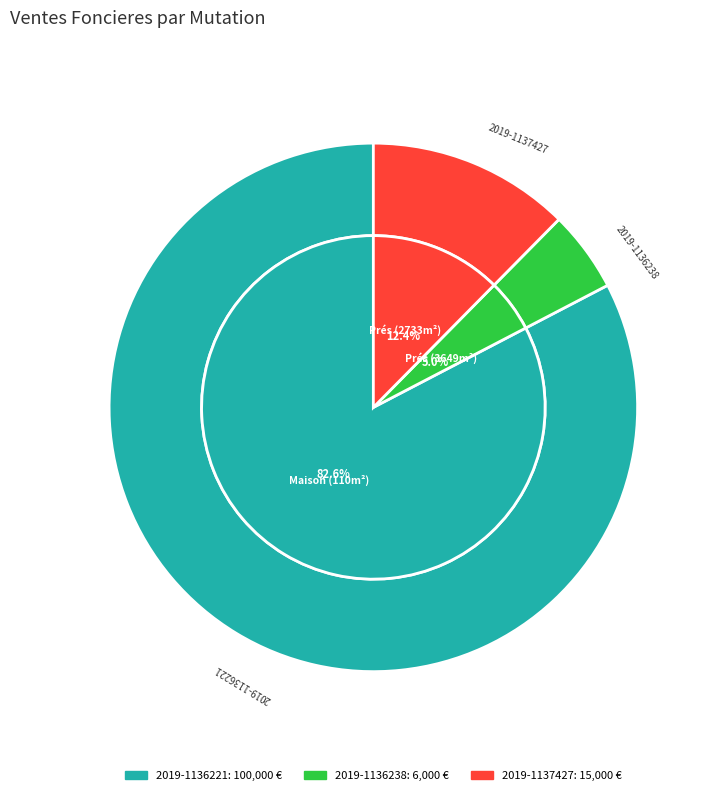

Which slice is the smallest?

2019-1136238